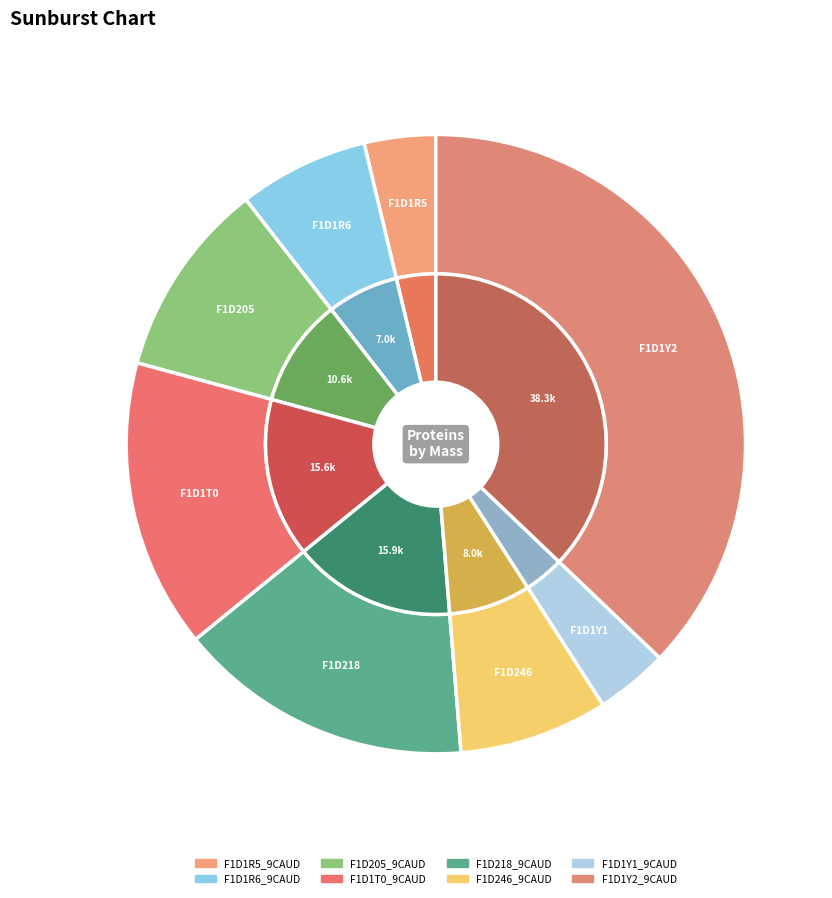

What is the total percentage of F1D218_9CAUD and F1D205_9CAUD?

25.7%